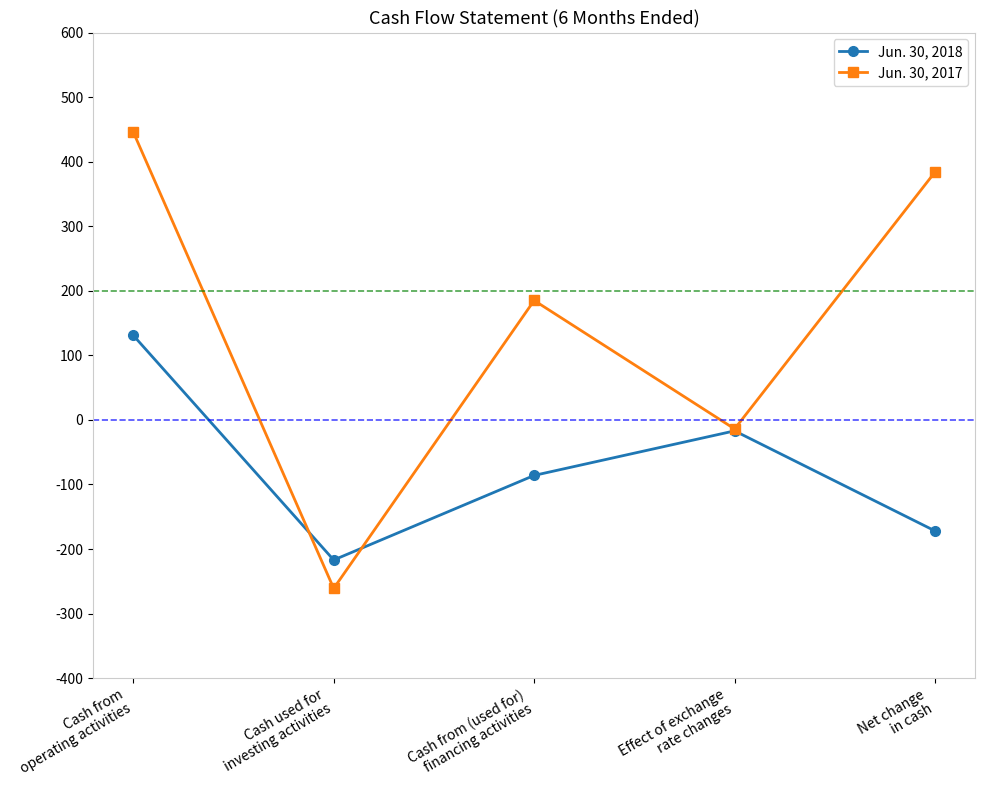

What is the value of the Jun. 30, 2018 point at the 4th from the left?

-17